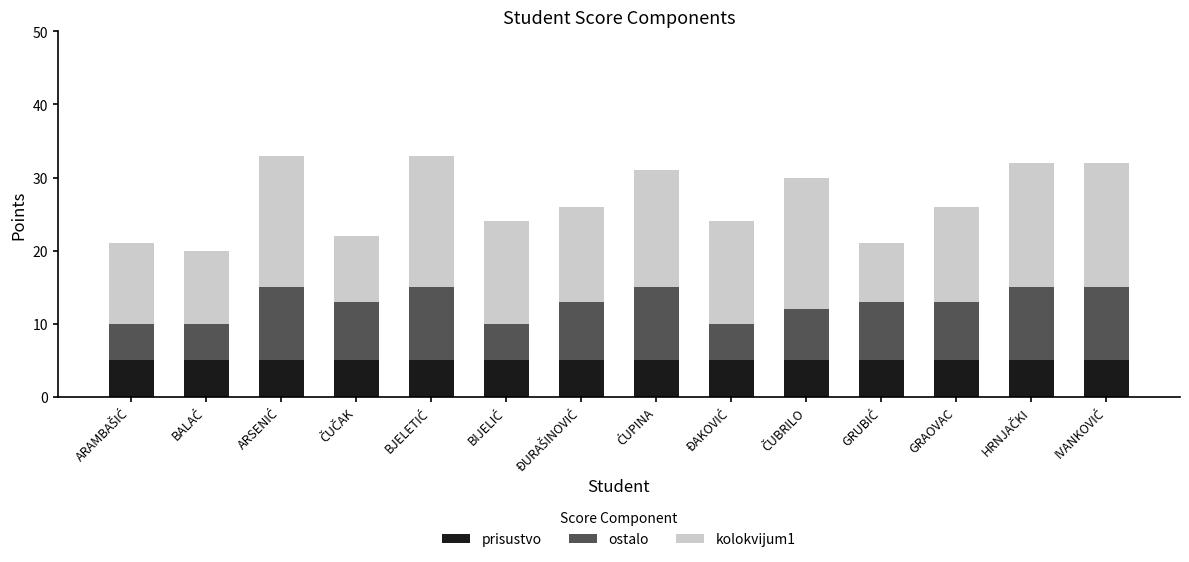

At which label is ostalo closest to 7?

ČUBRILO